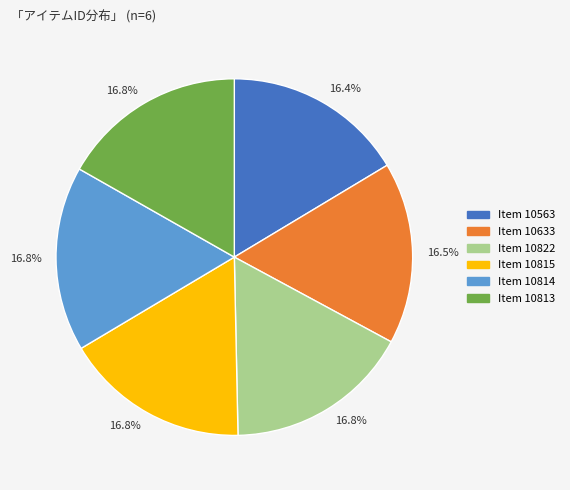

Does any single category account for the majority?

No